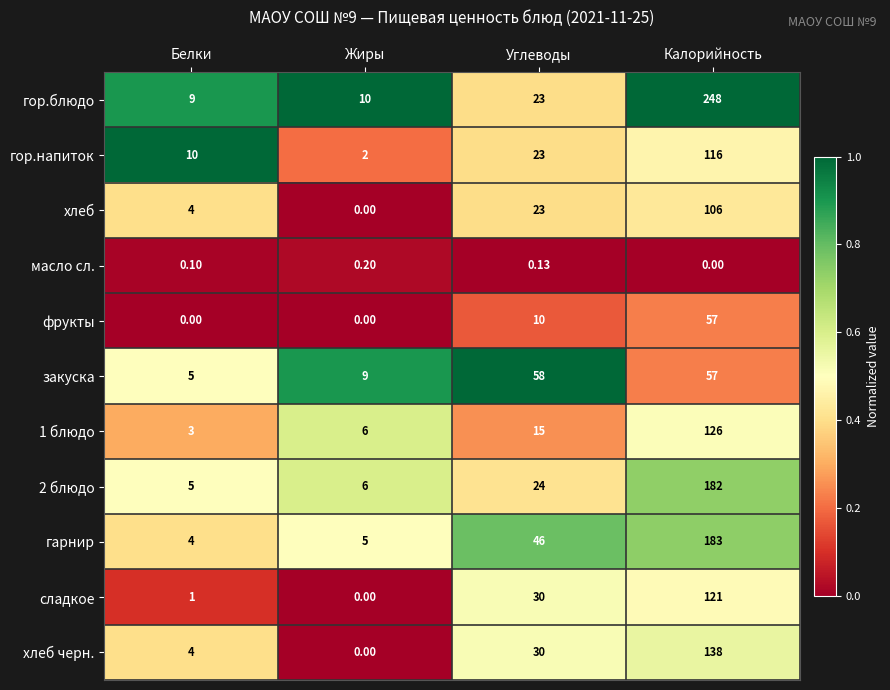

At which category is the sum across all series the highest?

Калорийность